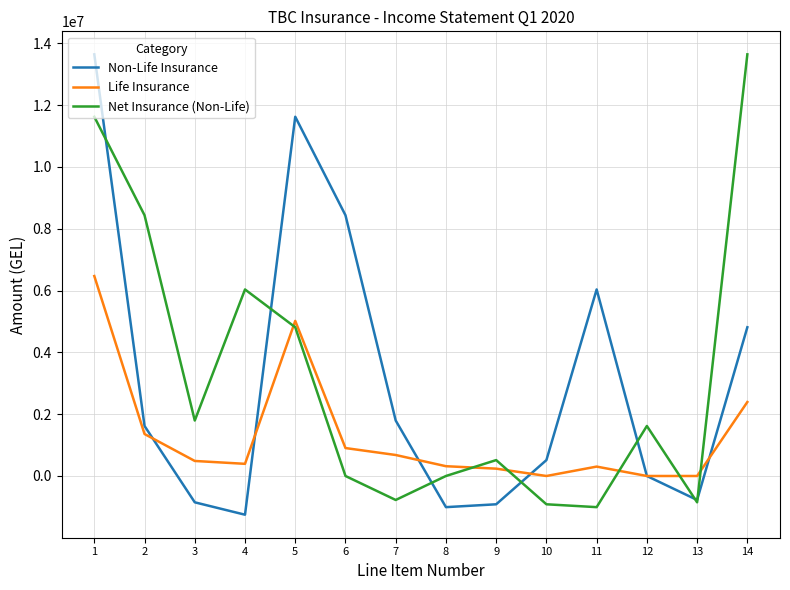

What are all the series names shown in the legend?

Non-Life Insurance, Life Insurance, Net Insurance (Non-Life)